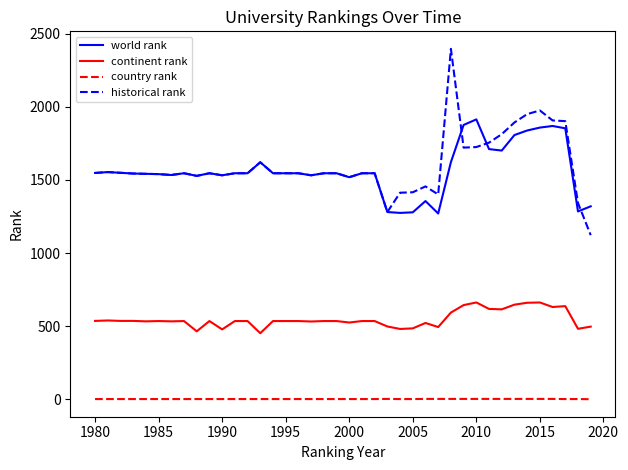

What is the difference between the maximum and minimum values in the country rank series?

2